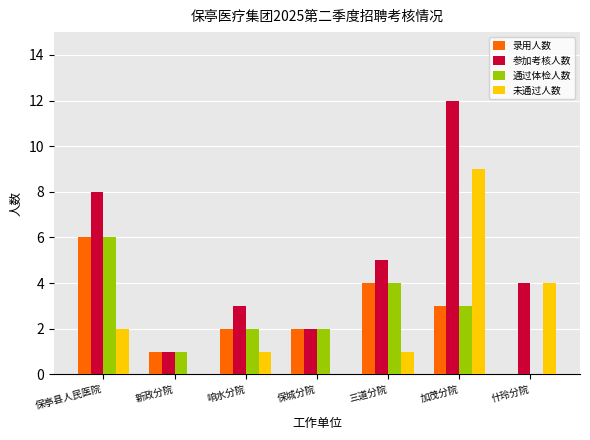

What is the sum of the 未通过人数 values at 响水分院 and 加茂分院?

10